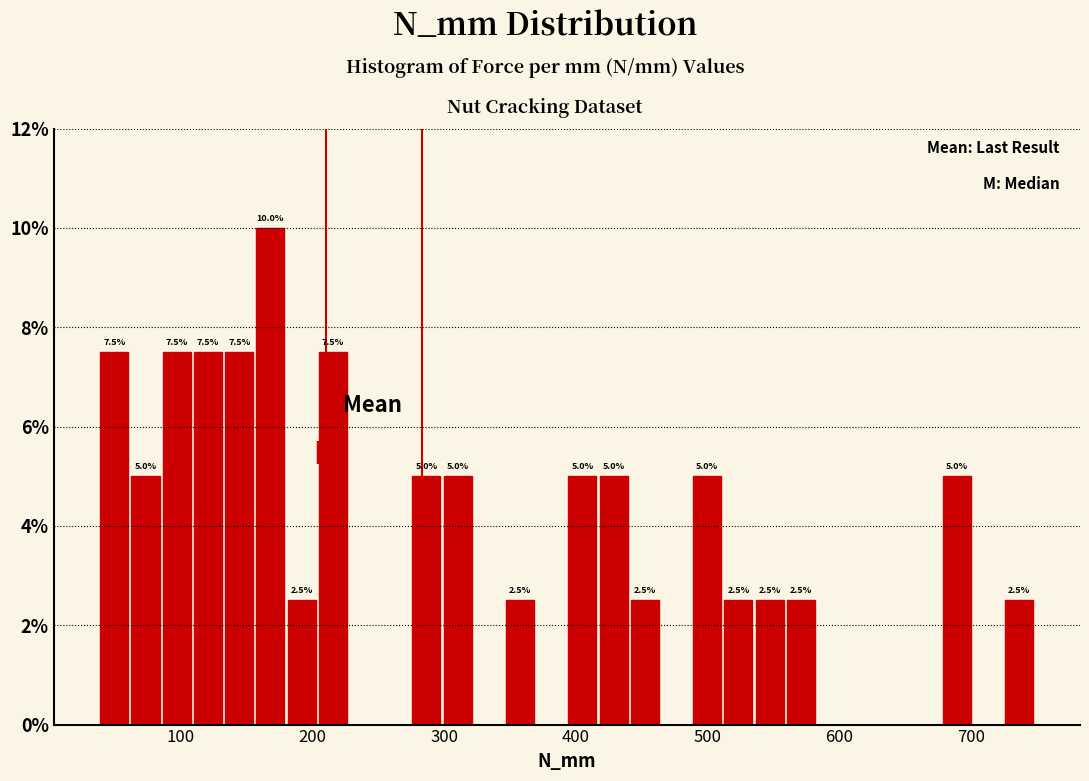

Around what value on the x-axis is the tallest bar? Give the approximate position of its centre, as read against the axis.

170